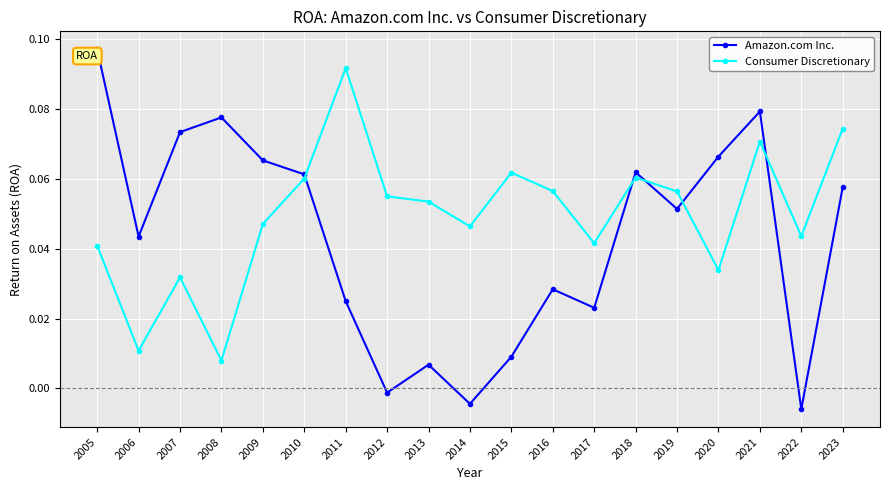

True or false: Consumer Discretionary and Amazon.com Inc. intersect in this chart.

True